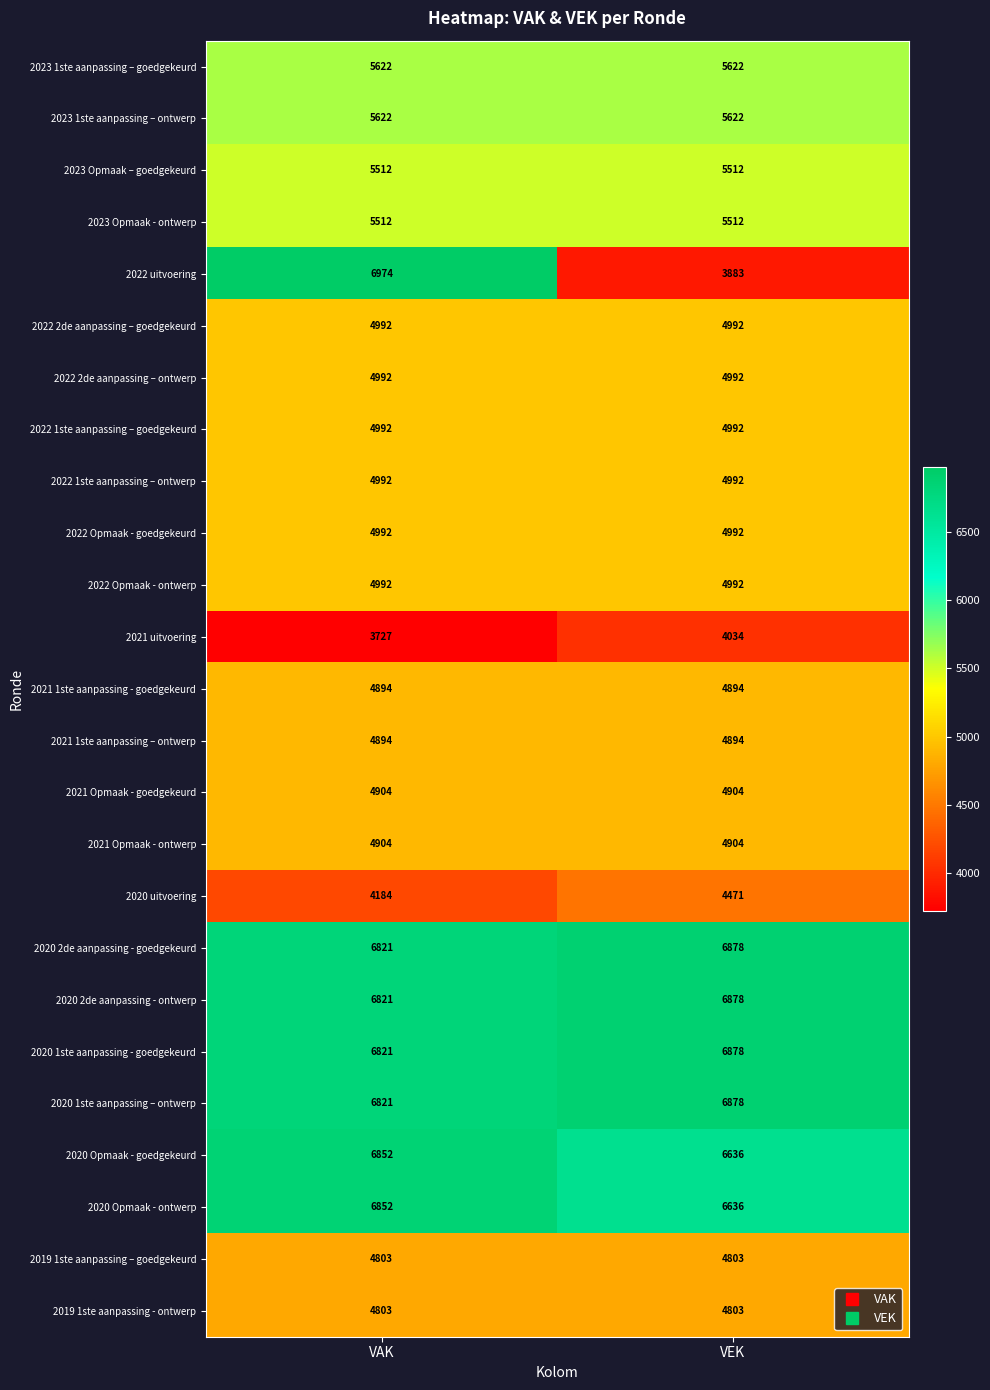

Rank the categories by 2020 2de aanpassing - ontwerp value from highest to lowest.

VEK, VAK